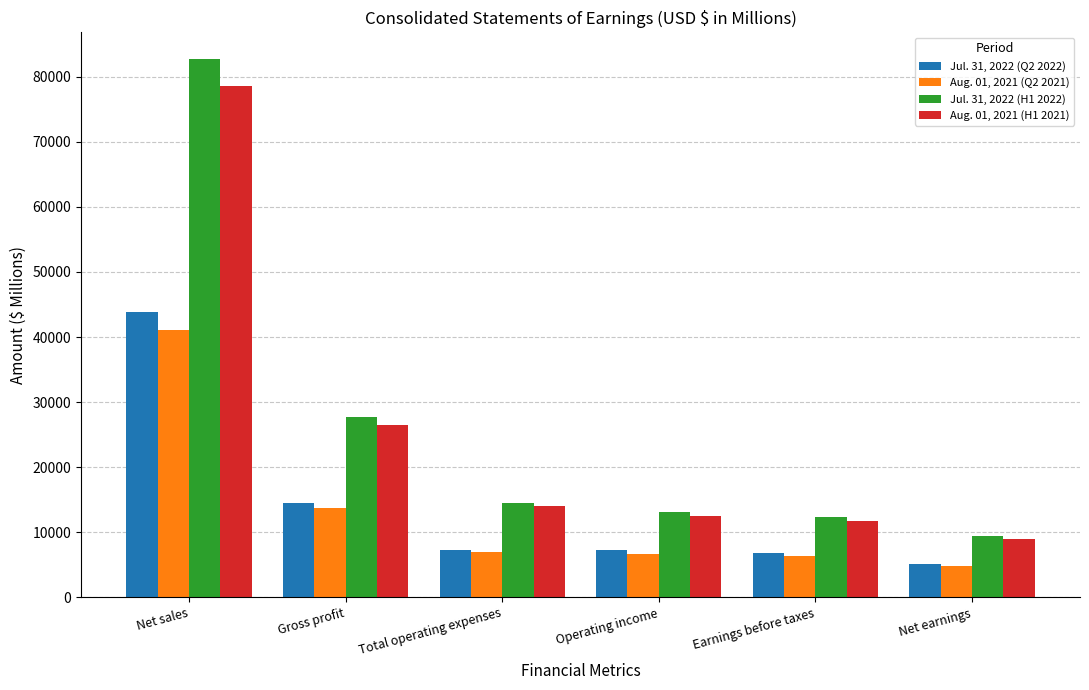

Which category has the highest value in the Aug. 01, 2021 (Q2 2021) series?

Net sales